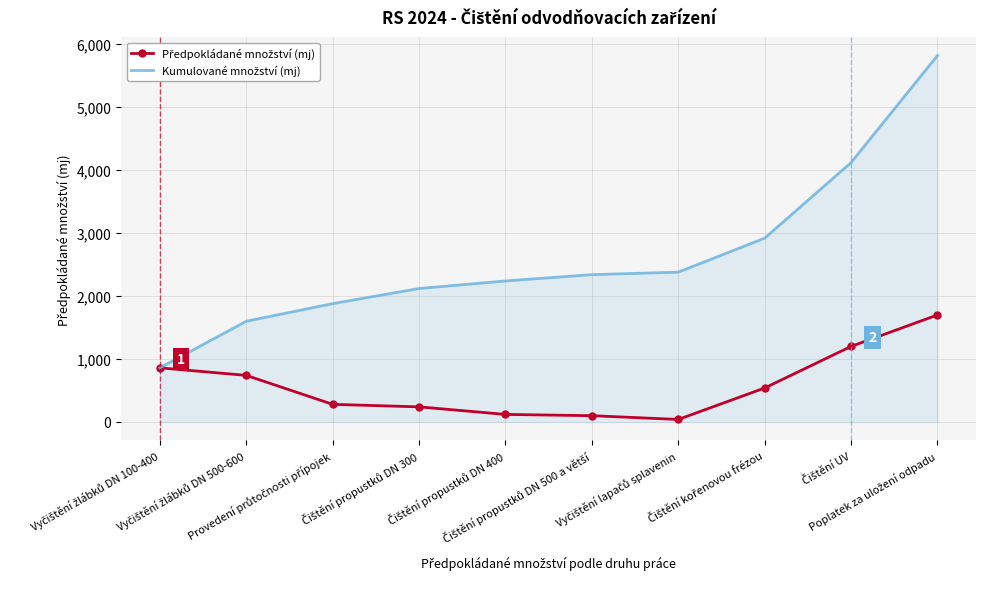

What is the greatest value displayed?

5820